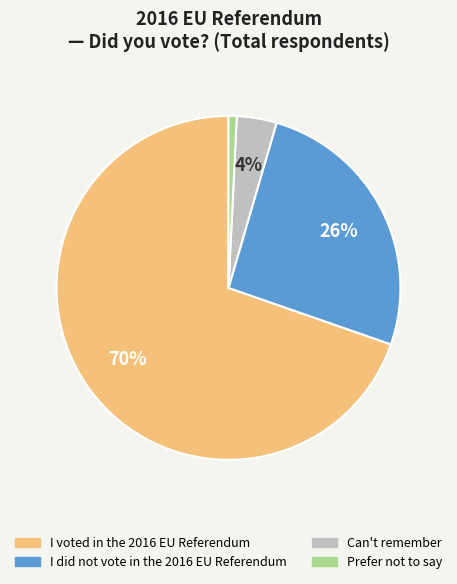

What is the smallest slice in the pie chart?

Prefer not to say